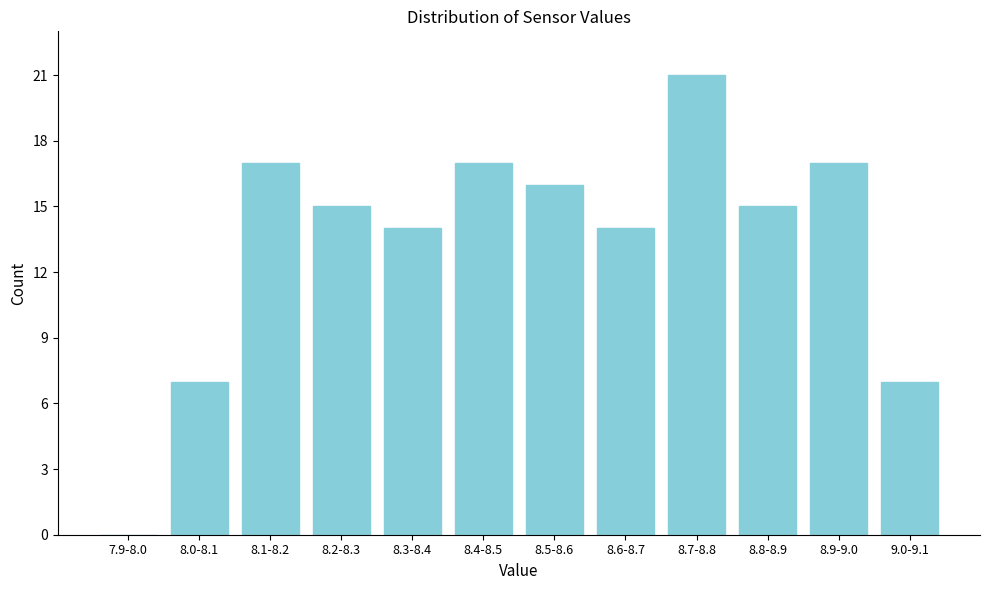

Reading left to right, list all the values displayed in this chart.

7.9-8.0=0	8.0-8.1=7	8.1-8.2=17	8.2-8.3=15	8.3-8.4=14	8.4-8.5=17	8.5-8.6=16	8.6-8.7=14	8.7-8.8=21	8.8-8.9=15	8.9-9.0=17	9.0-9.1=7